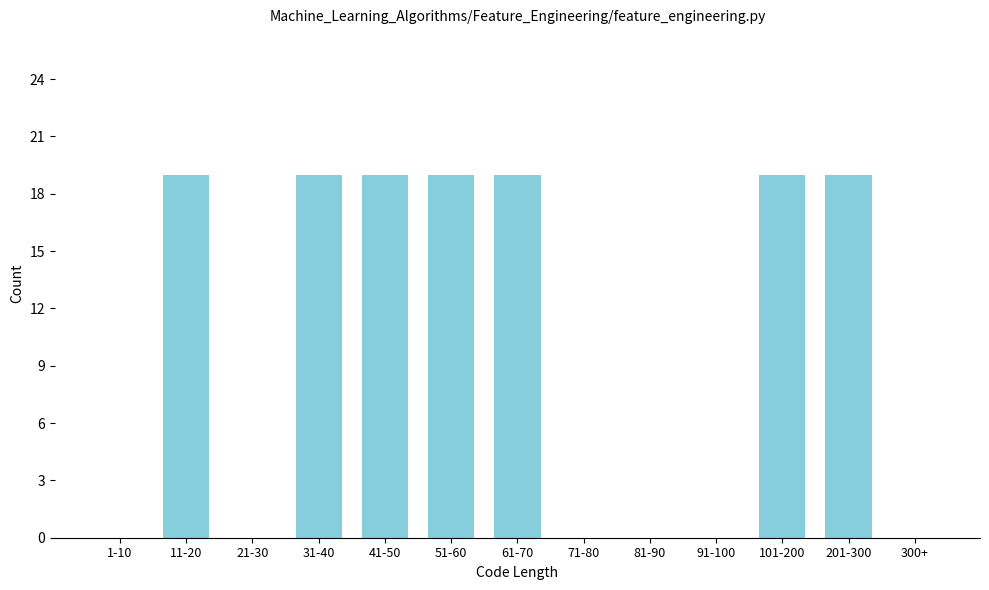

Reading left to right, transcribe all the data shown in this chart.

1-10=0	11-20=19	21-30=0	31-40=19	41-50=19	51-60=19	61-70=19	71-80=0	81-90=0	91-100=0	101-200=19	201-300=19	300+=0